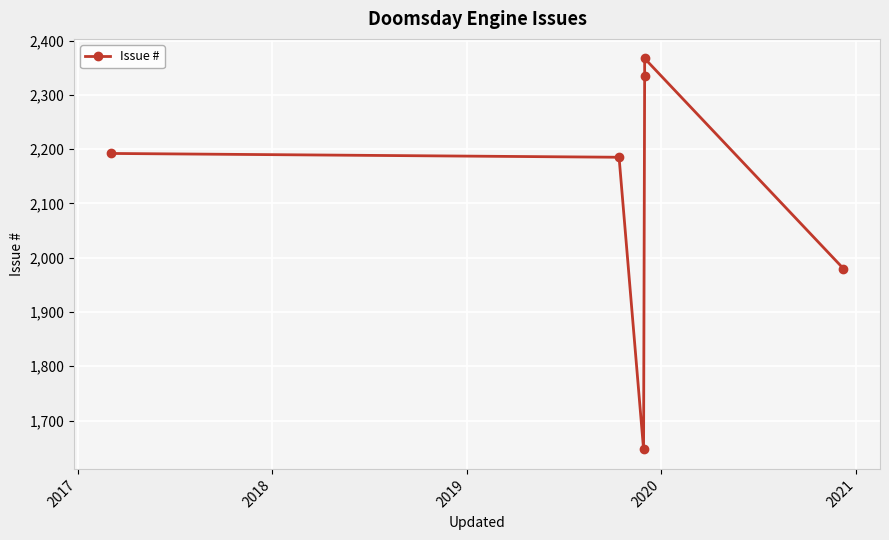

Is it true that the value at 2016 is 3295?

False